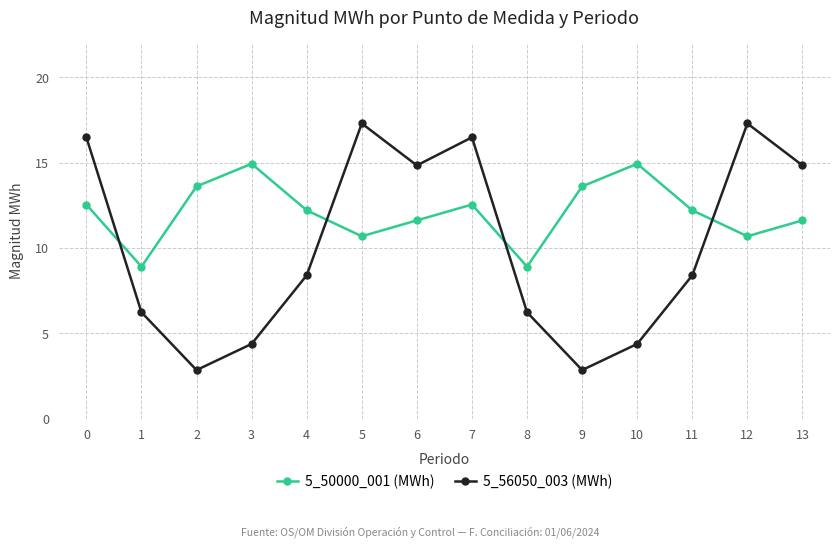

What is the difference between the second highest and minimum values in the 5_50000_001 (MWh) series?

6.0